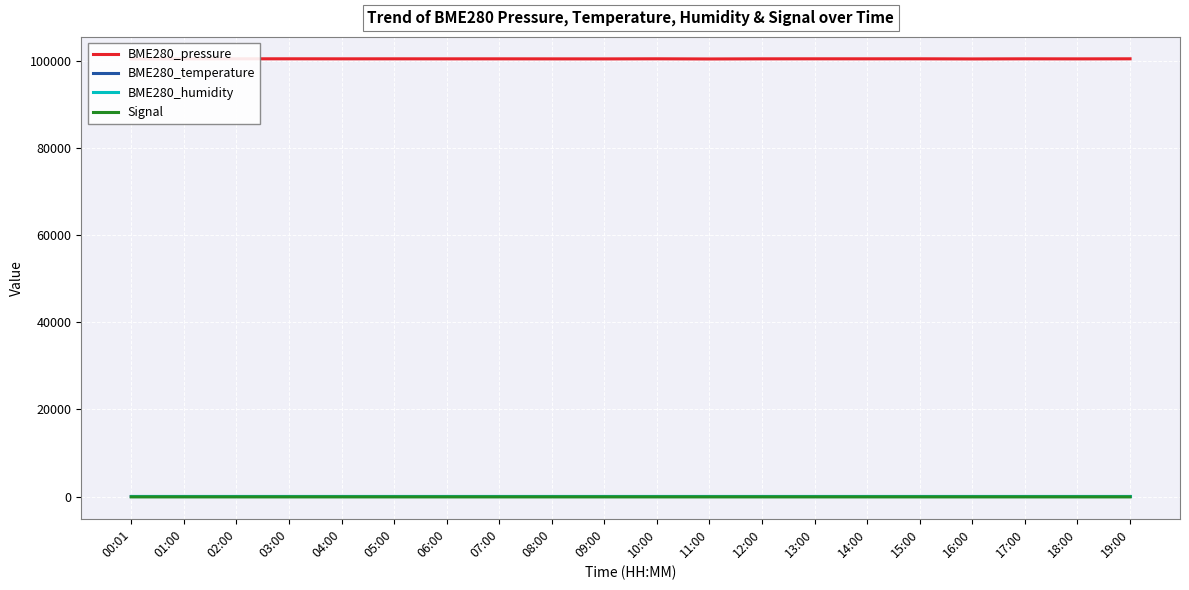

Which series has the widest spread of values?

BME280_pressure